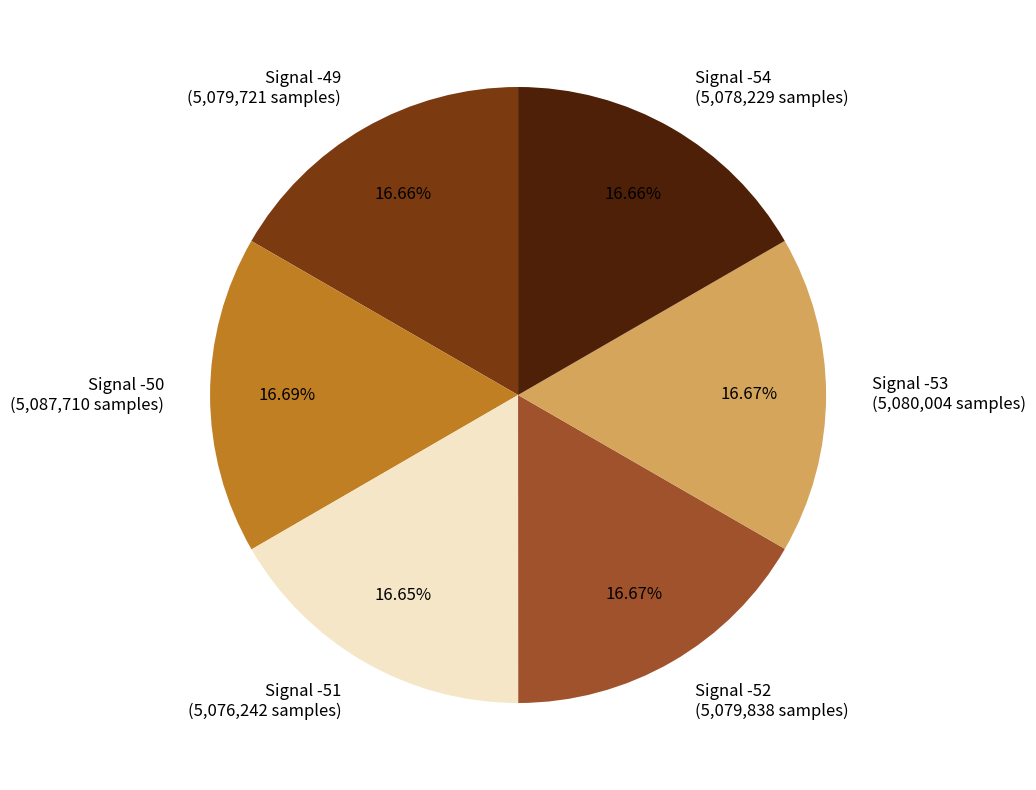

Is the sum of Signal -51 and Signal -52 greater than half?

No